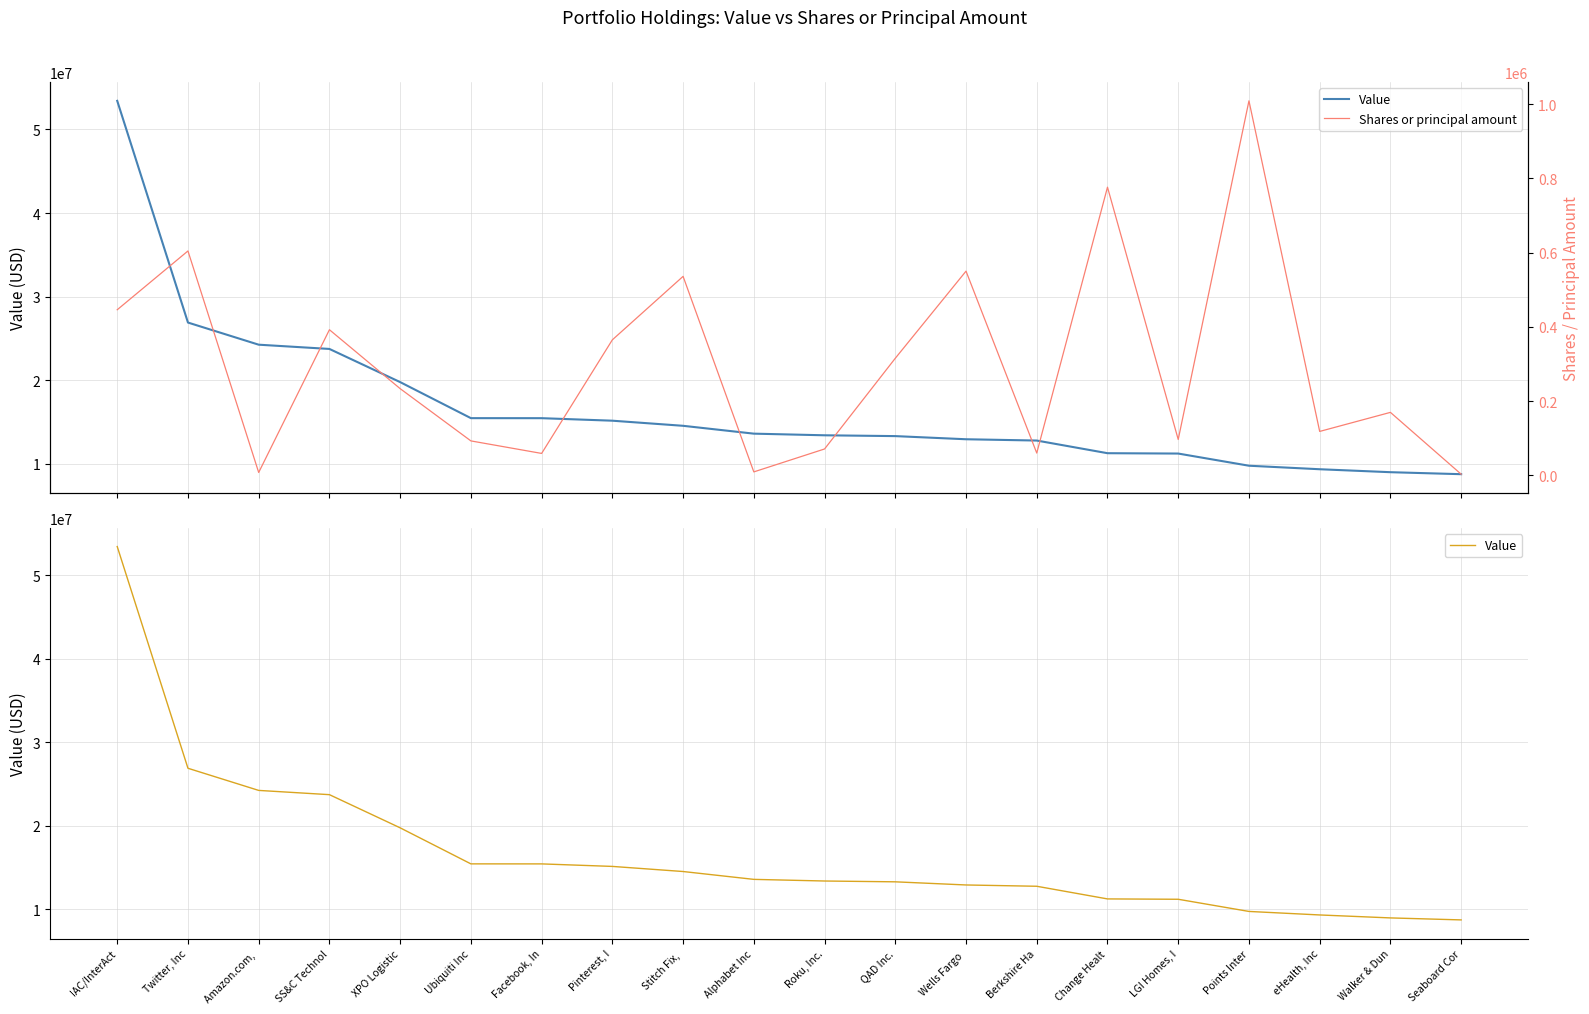

What is the spread (max minus min) of values at SS&C Technol?

23343800